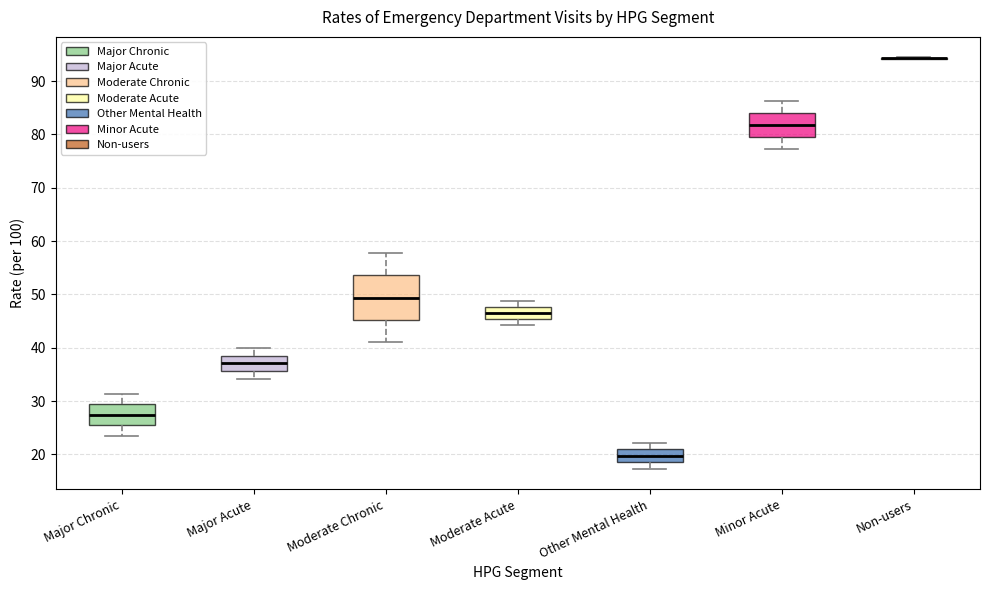

Reading left to right, transcribe this box plot: for each box, give where its median line is, the range the box spans, and where its two whiskers end, as read against the y-axis. The values are not printed on the chart, so give them approximately, as read against the axis.

Major Chronic: median 27, box 26 to 29, whiskers 24 to 31
Major Acute: median 37, box 36 to 39, whiskers 34 to 40
Moderate Chronic: median 49, box 45 to 54, whiskers 41 to 58
Moderate Acute: median 46, box 45 to 48, whiskers 44 to 49
Other Mental Health: median 20, box 19 to 21, whiskers 17 to 22
Minor Acute: median 82, box 80 to 84, whiskers 77 to 86
Non-users: box collapsed to a line at 94, whiskers 94 to 94